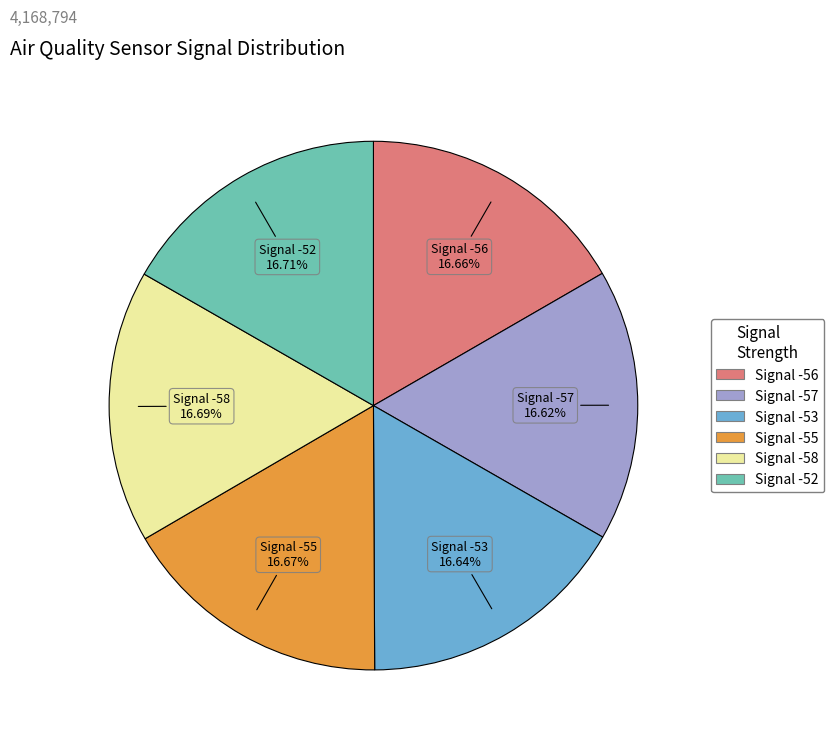

Does any single category account for the majority?

No